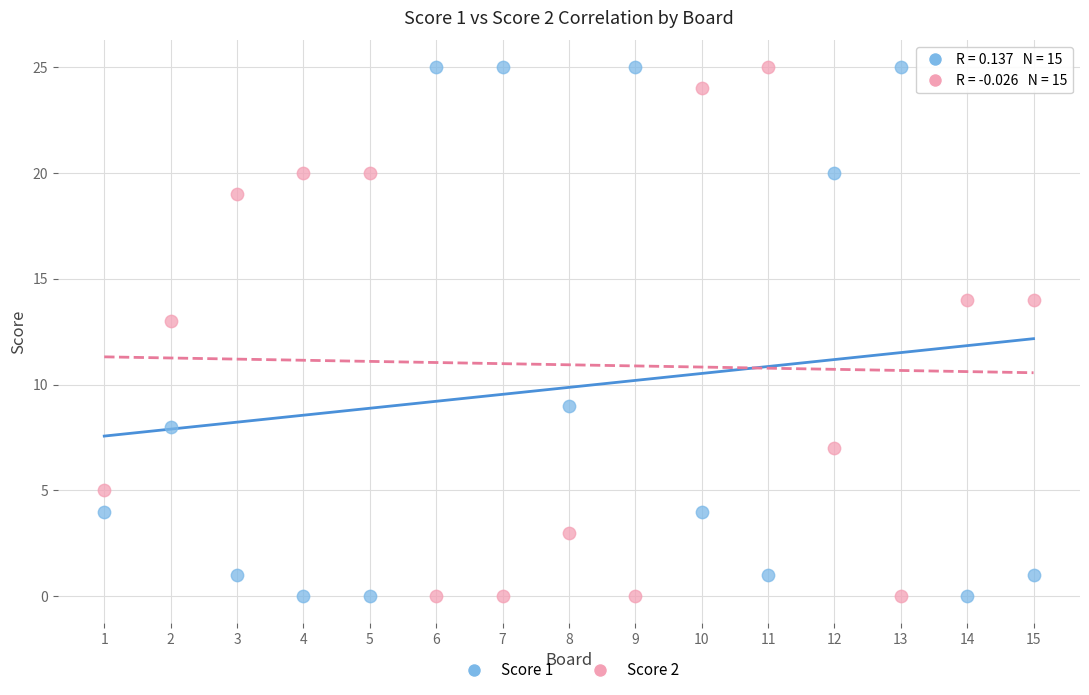

Across all data points, what is the range of Y values (max minus min)?

25